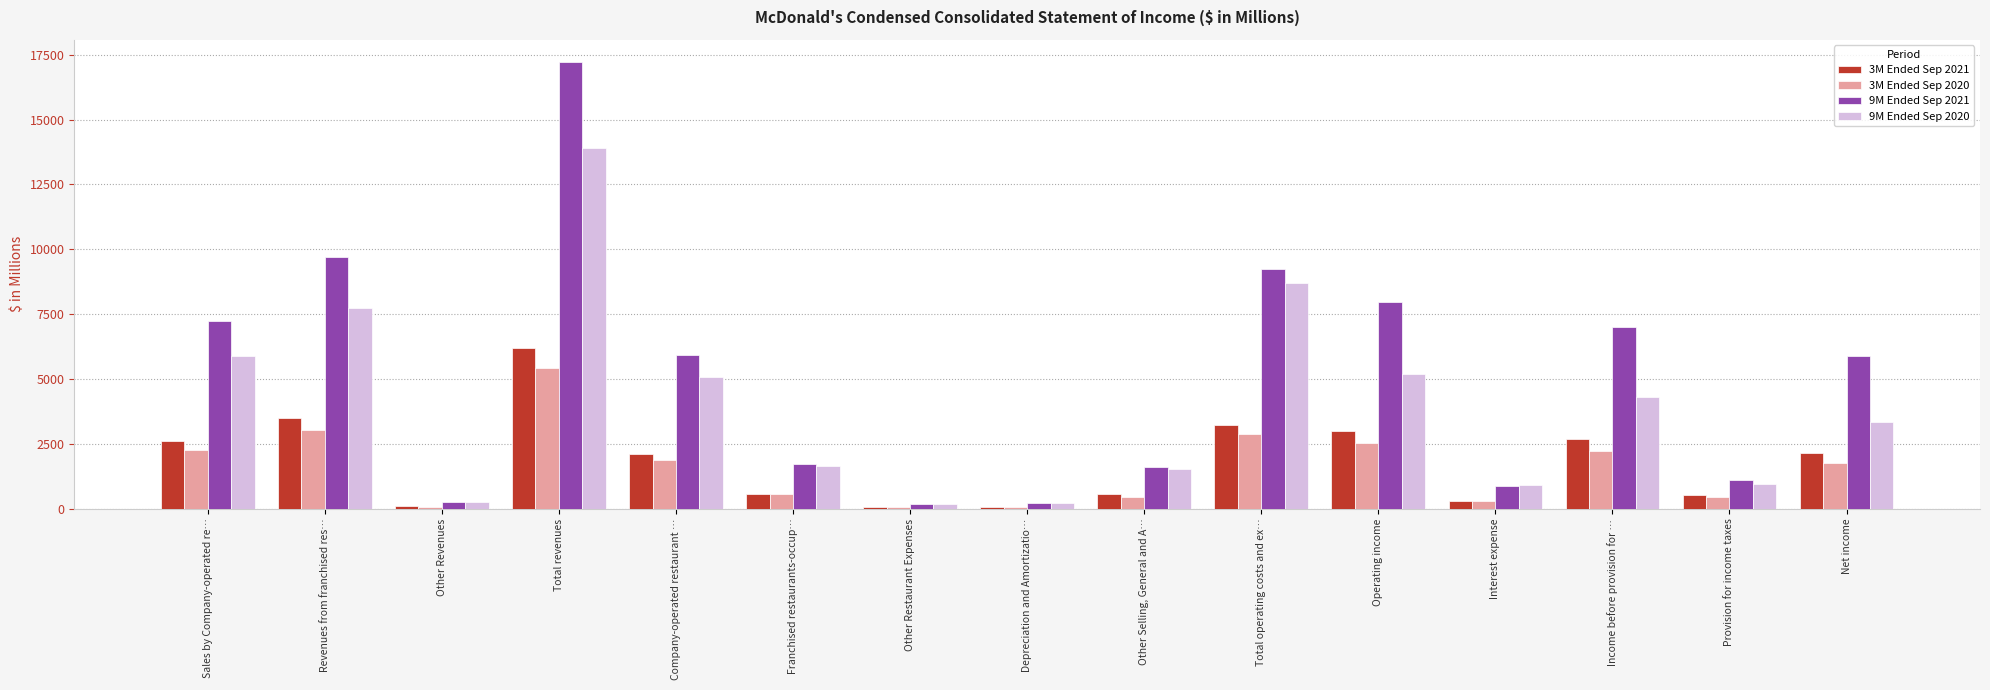

What is the approximate value of 9M Ended Sep 2020 at Other Selling, General and A…?

1547.0